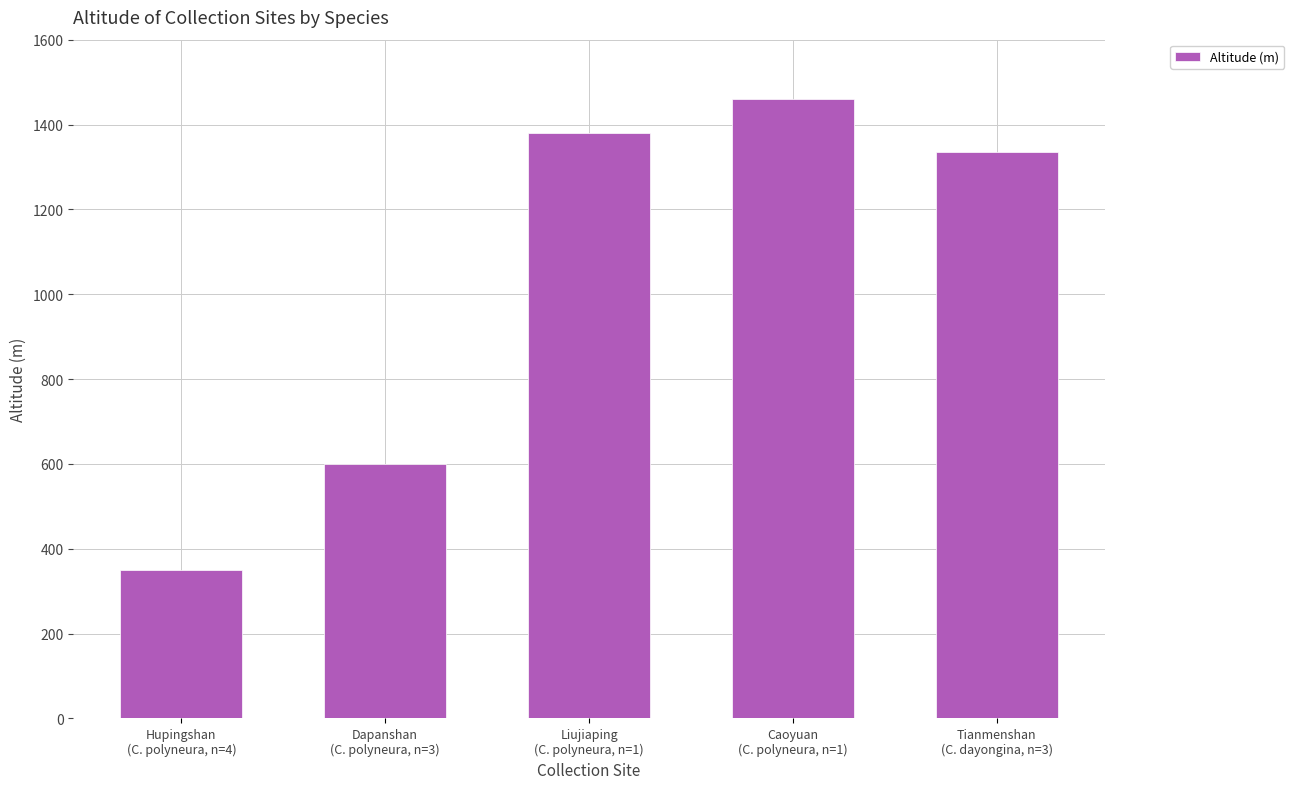

The chart shows a value of 600 at Dapanshan
(C. polyneura, n=3). True or false?

True